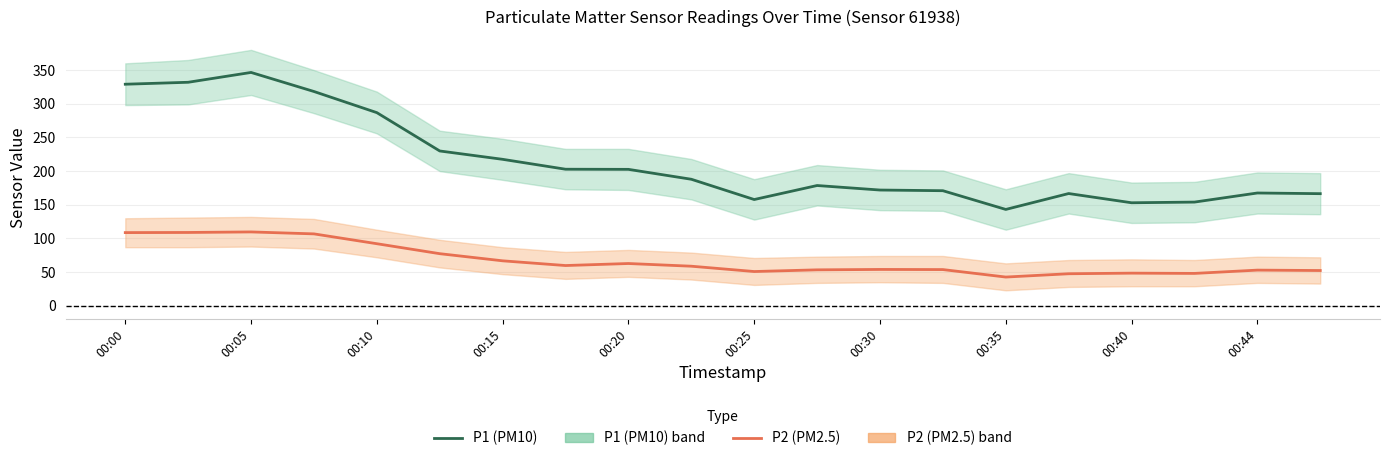

Which series has the largest total across all categories?

P1 (PM10)